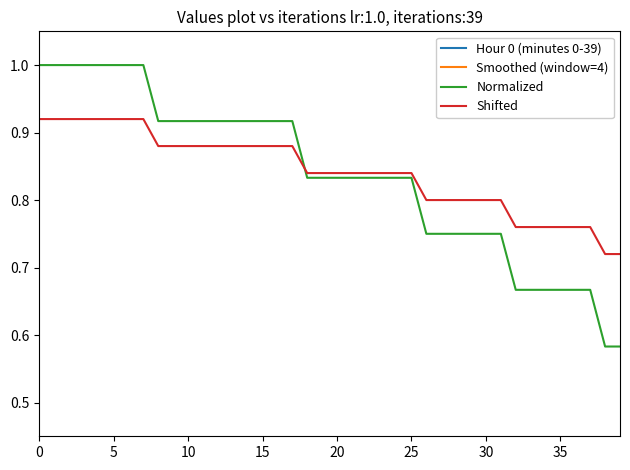

What is the minimum value for Normalized?

0.6